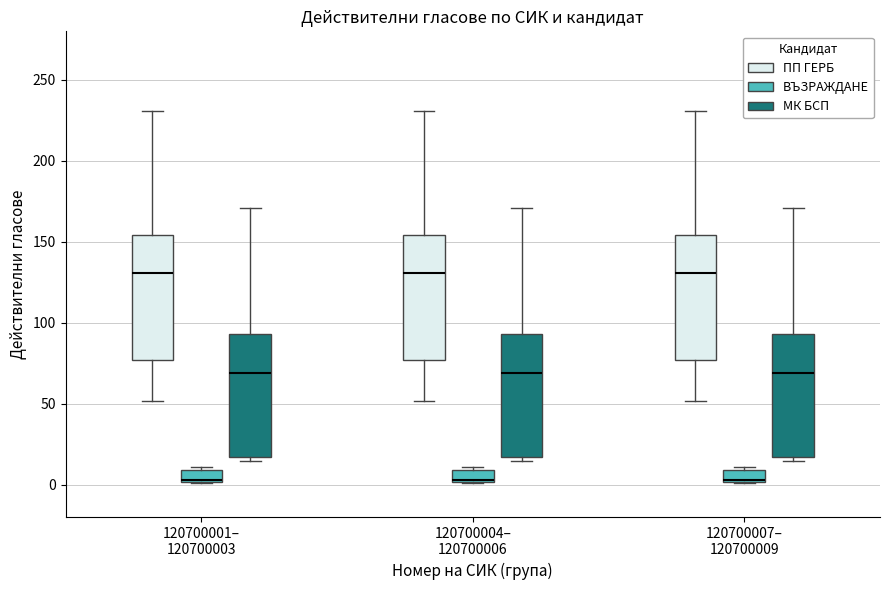

Where does the upper whisker of the box for 120700001– 120700003 (МК БСП) end on the y-axis? The values are not printed on the chart, so give them approximately, as read against the axis.

170